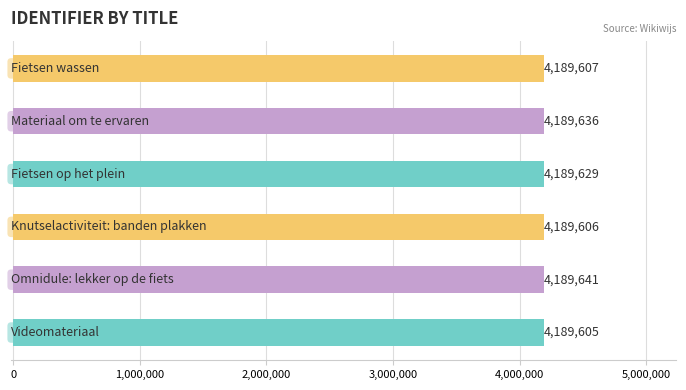

The value at Materiaal om te ervaren is 4189636. True or false?

True